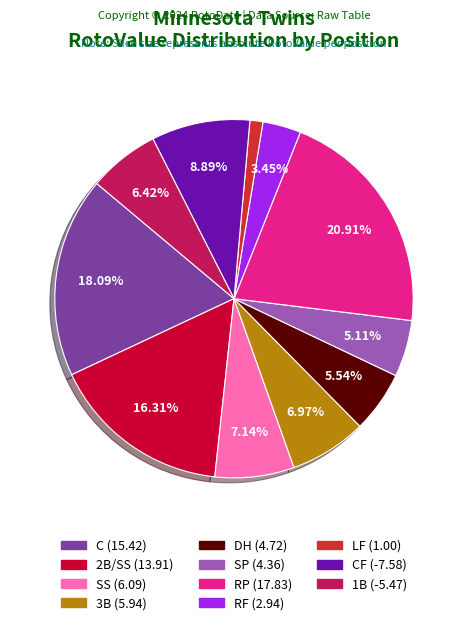

Does any single category account for the majority?

No